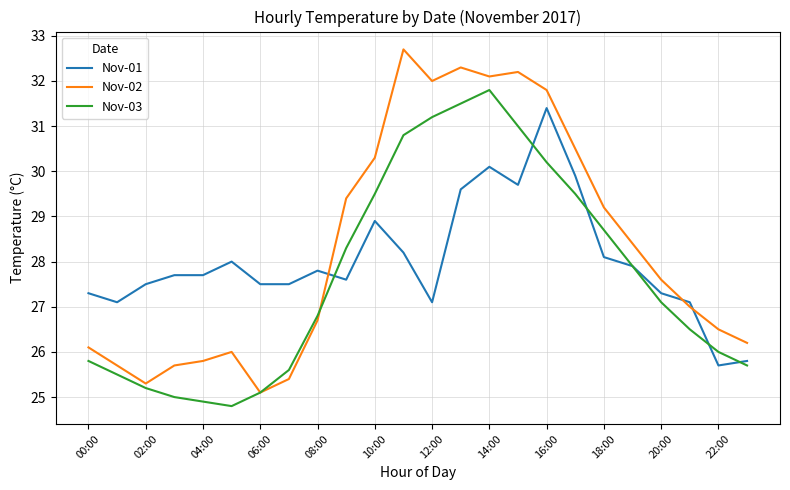

What is the minimum value shown in the chart?

24.8